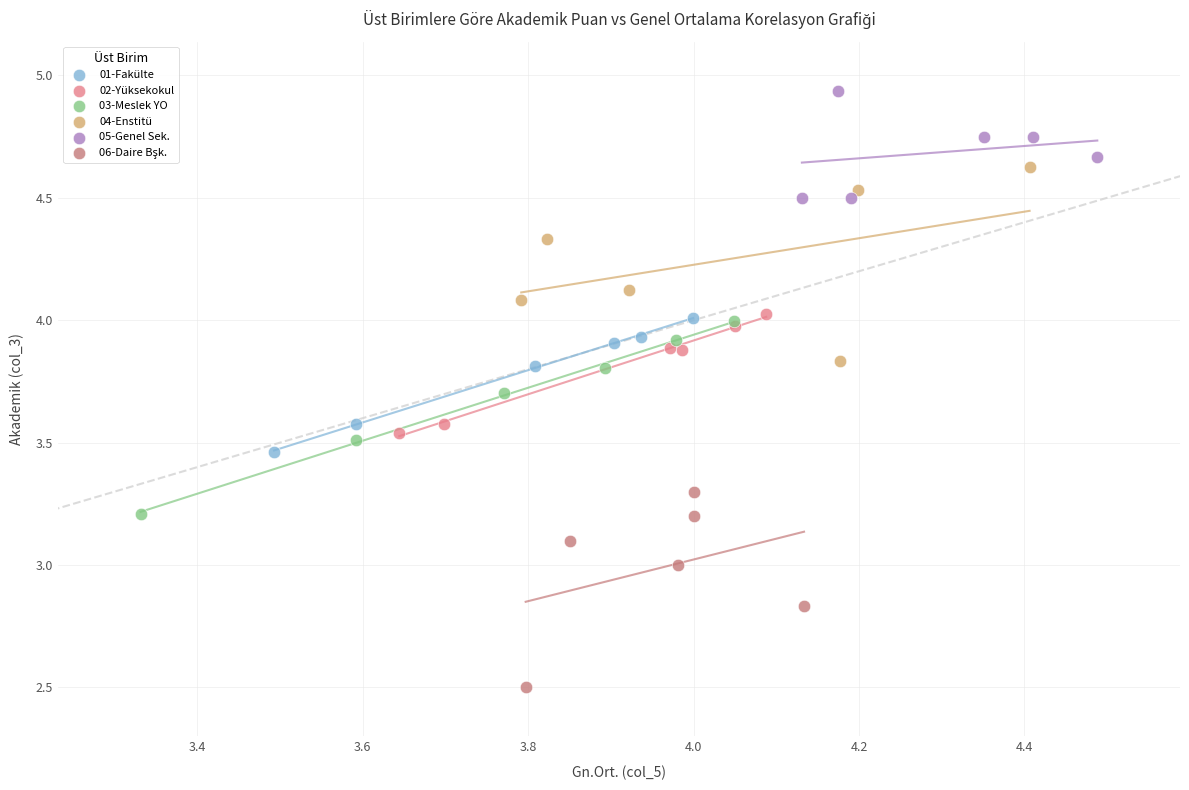

Which series reaches the maximum Y coordinate?

05-Genel Sek.